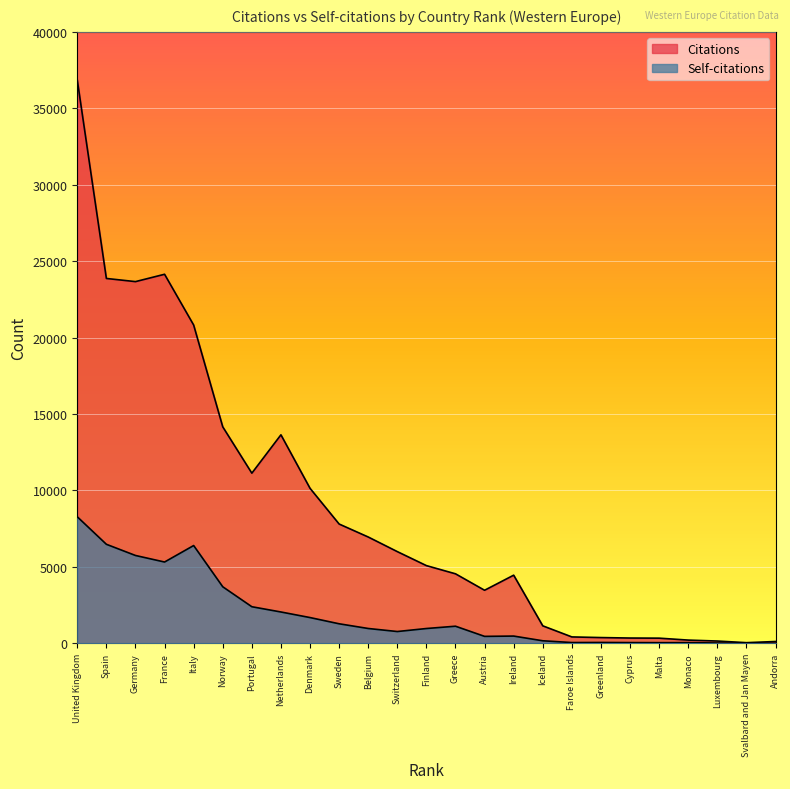

Which has a higher value, Ireland or Switzerland?

Switzerland